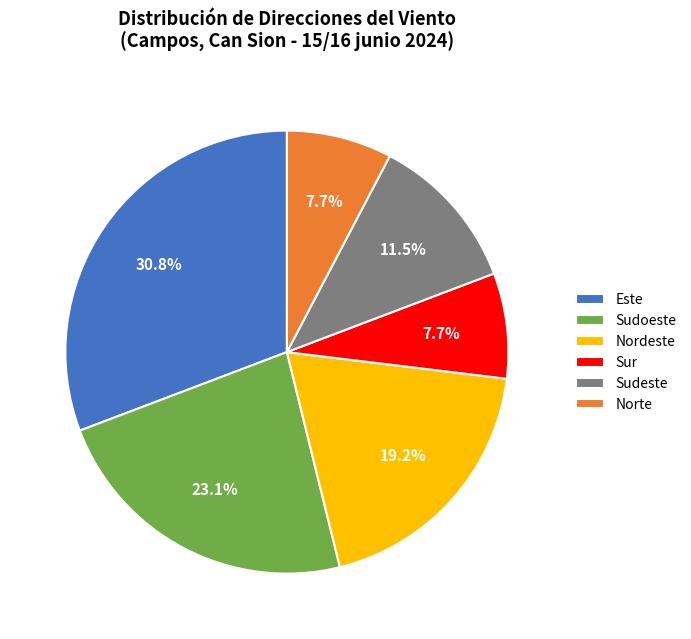

Which has a higher value, Norte or Nordeste?

Nordeste